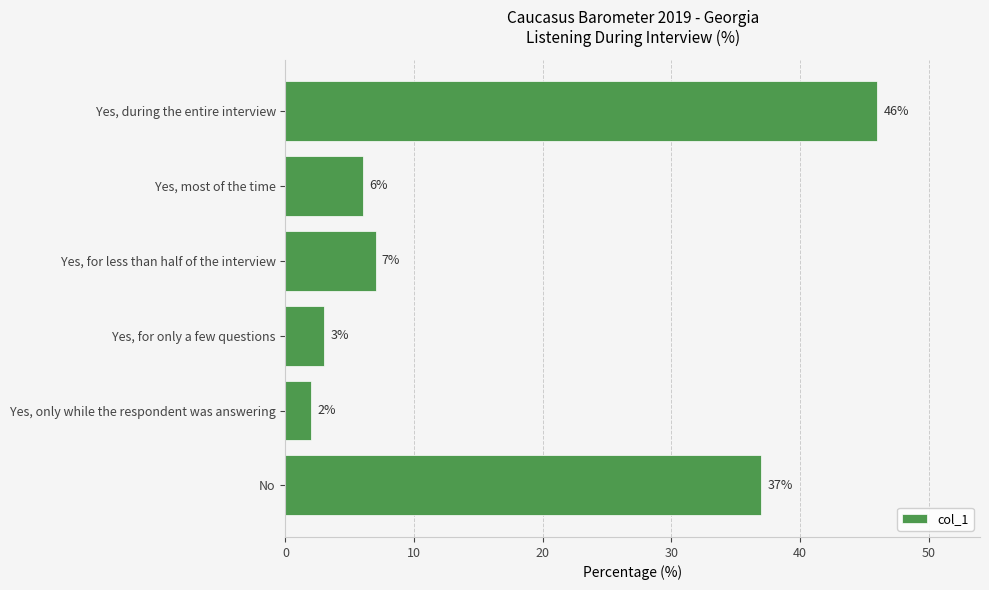

What is the label of the 3rd bar from the top?

Yes, for less than half of the interview